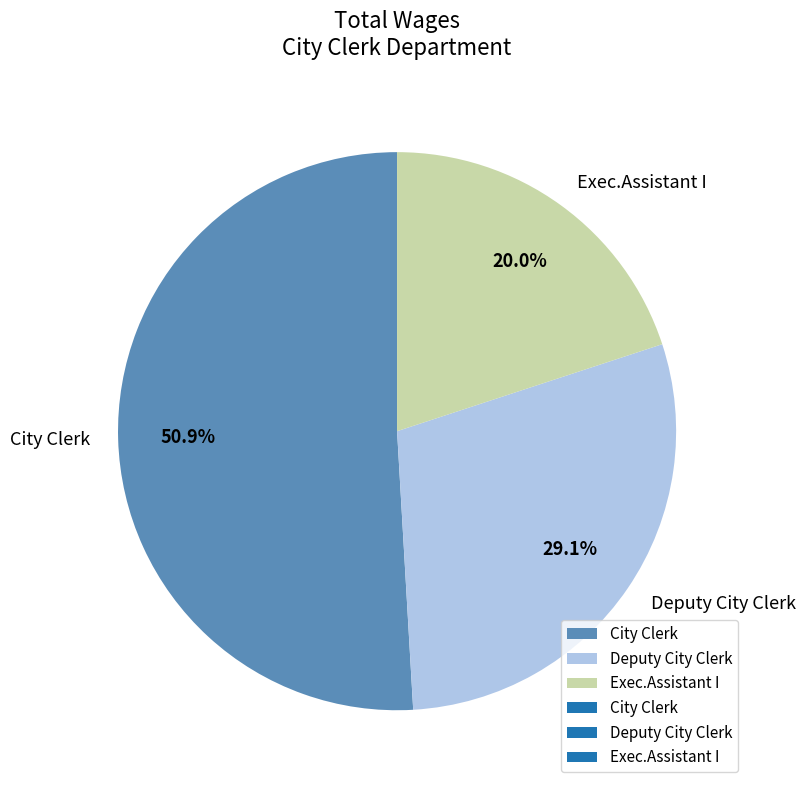

To the nearest percent, what portion does Deputy City Clerk represent?

29%